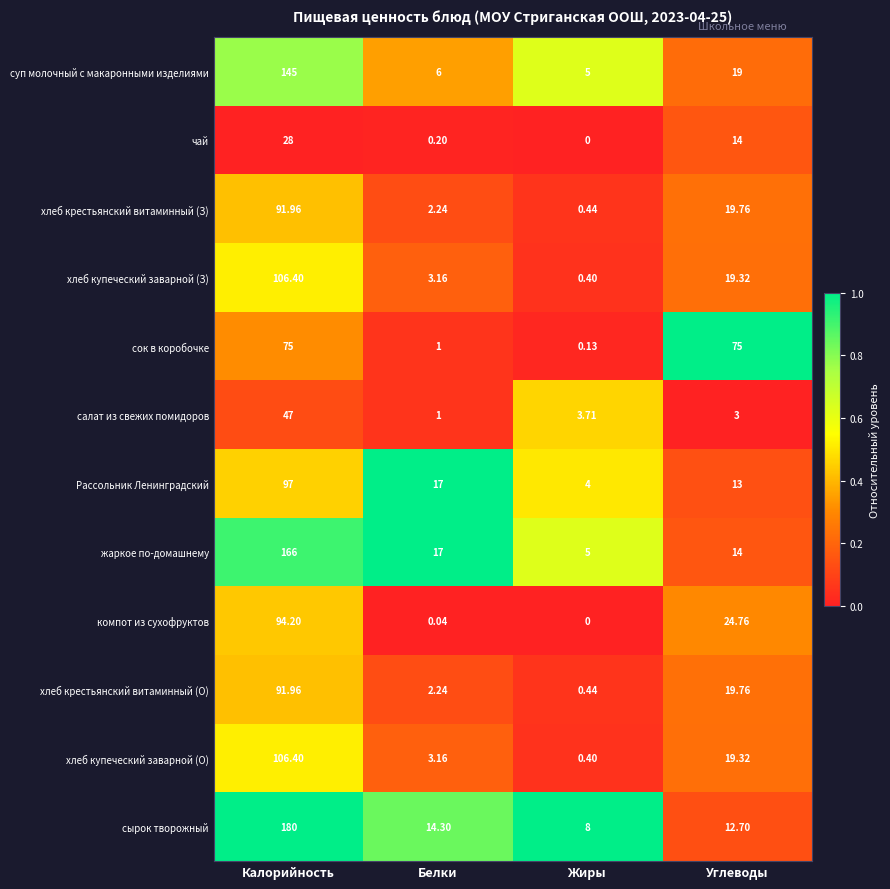

List the labels in order of чай value, largest first.

Калорийность, Углеводы, Белки, Жиры